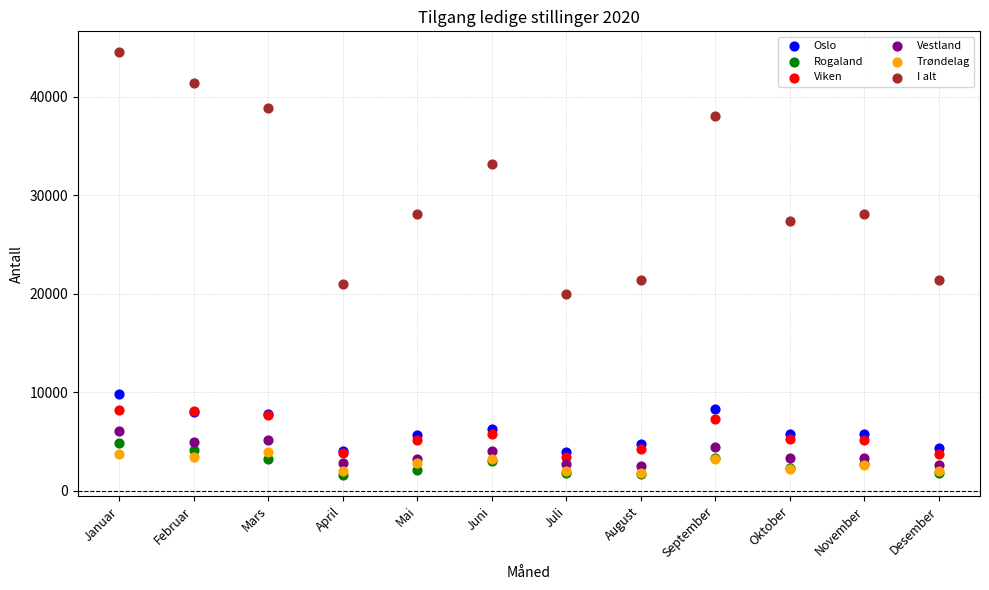

Which series has the largest Y range (max minus min)?

I alt